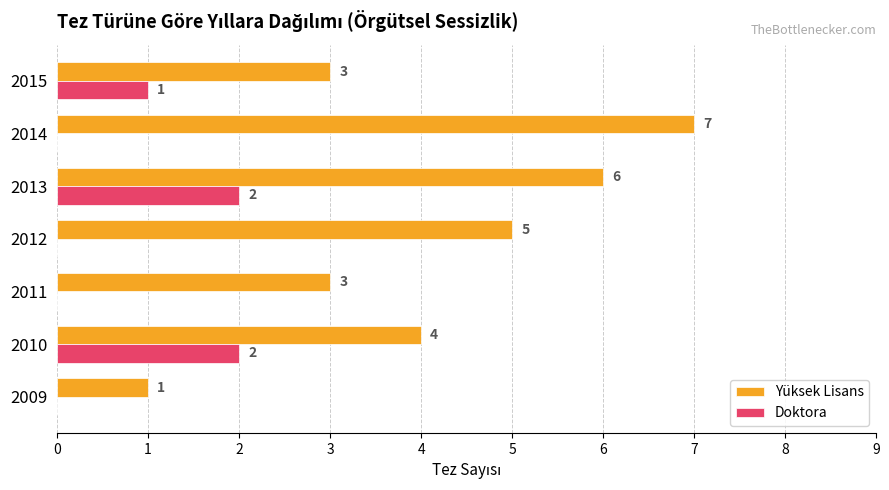

Which series has the widest spread of values?

Yüksek Lisans